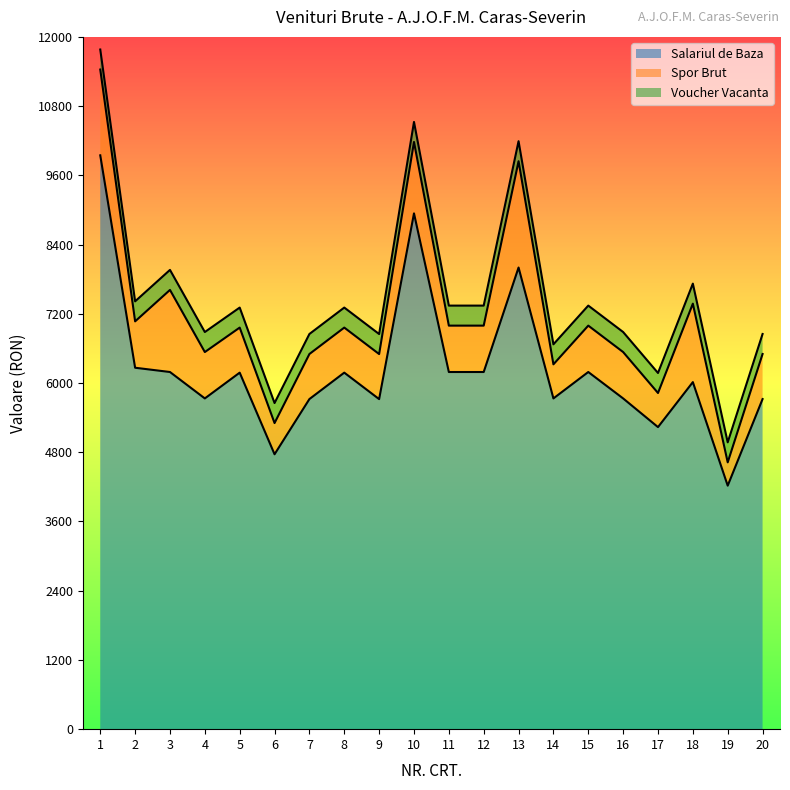

Reading right to left, extract all data points from this chart.

Salariul de Baza: 5722	4221	6016	5236	5733	6191	5733	8002	6191	6191	8941	5721	6180	5722	4765	6180	5733	6191	6265	9947
Spor Brut: 781	404	1360	591	804	804	591	1843	804	804	1238	781	781	781	541	781	804	1423	804	1487
Voucher Vacanta: 347	347	347	347	347	347	347	347	347	347	347	347	347	347	347	347	347	347	347	347